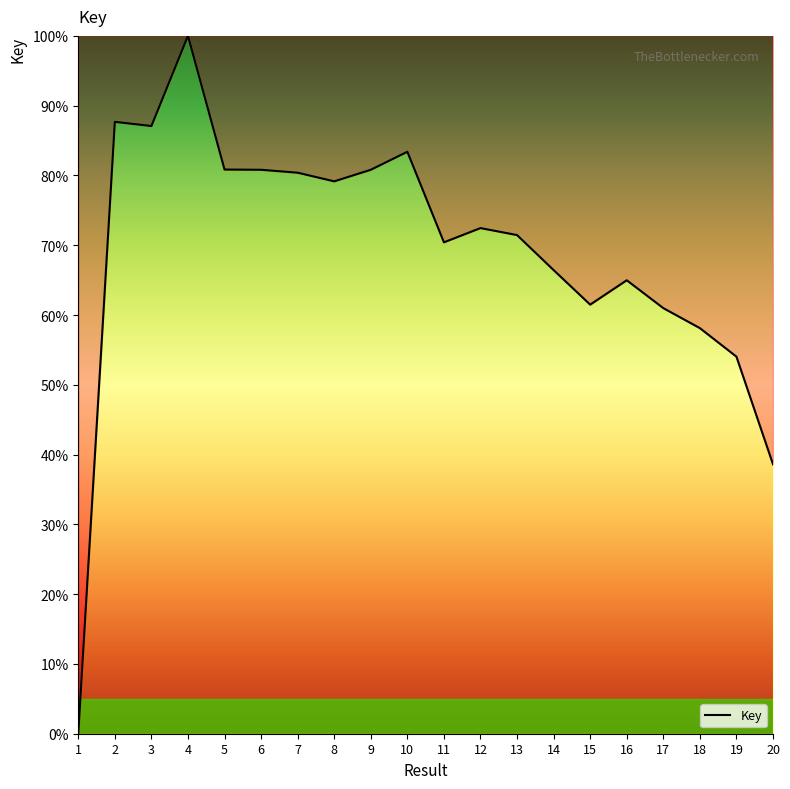

The value at 8 is 79.2. True or false?

True